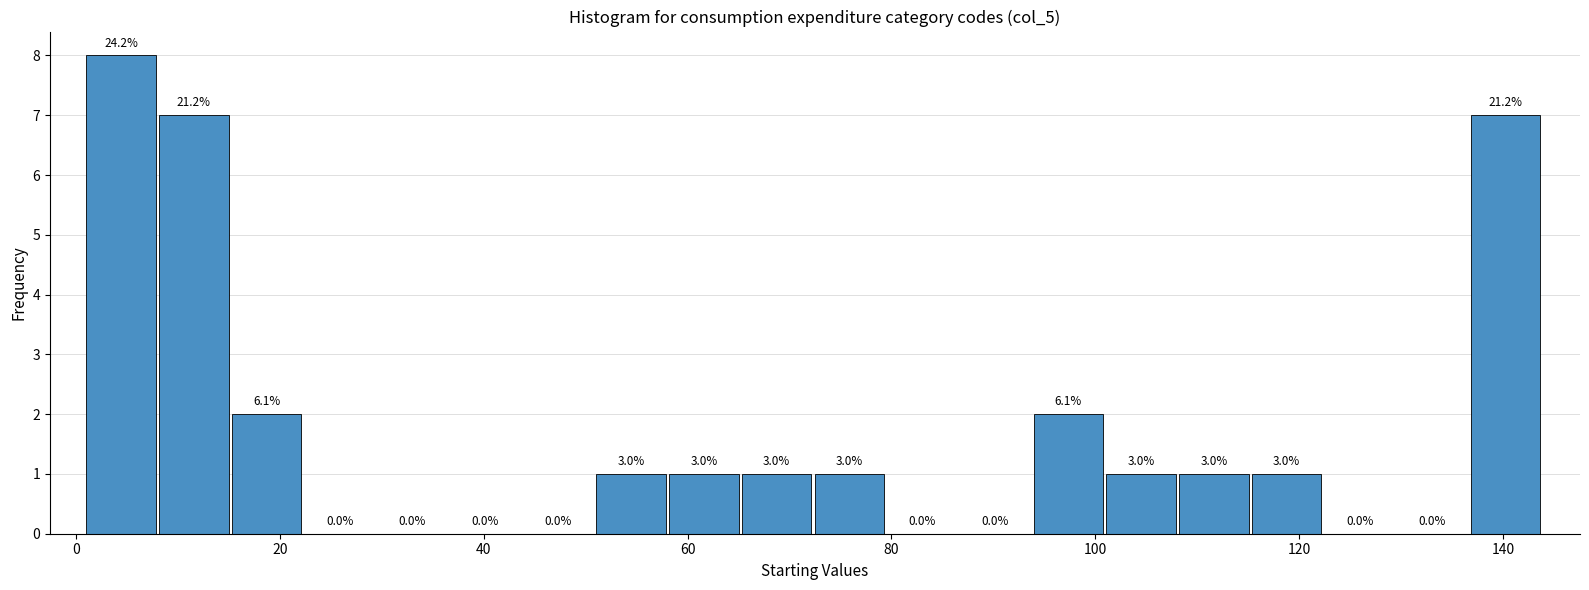

Around what value on the x-axis is the tallest bar? Give the approximate position of its centre, as read against the axis.

4